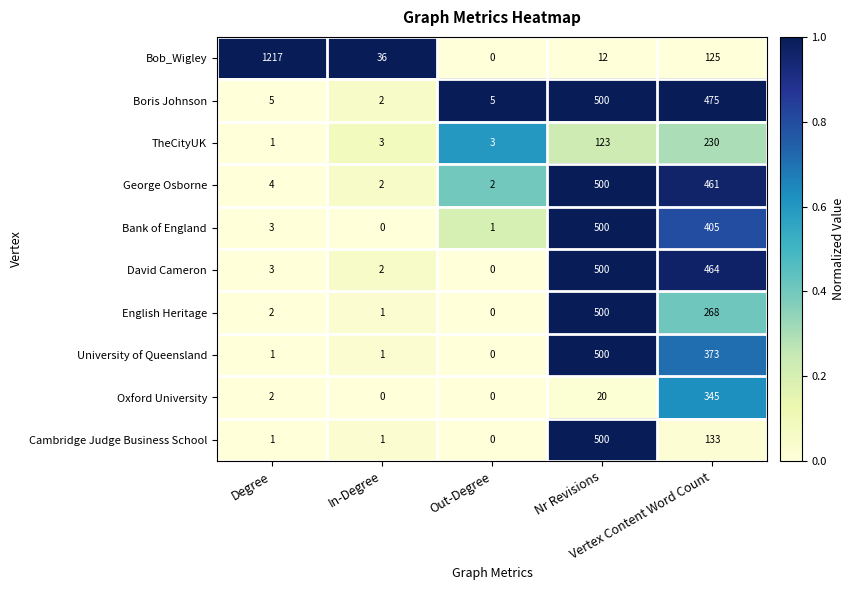

What is the maximum value shown in the chart?

1217